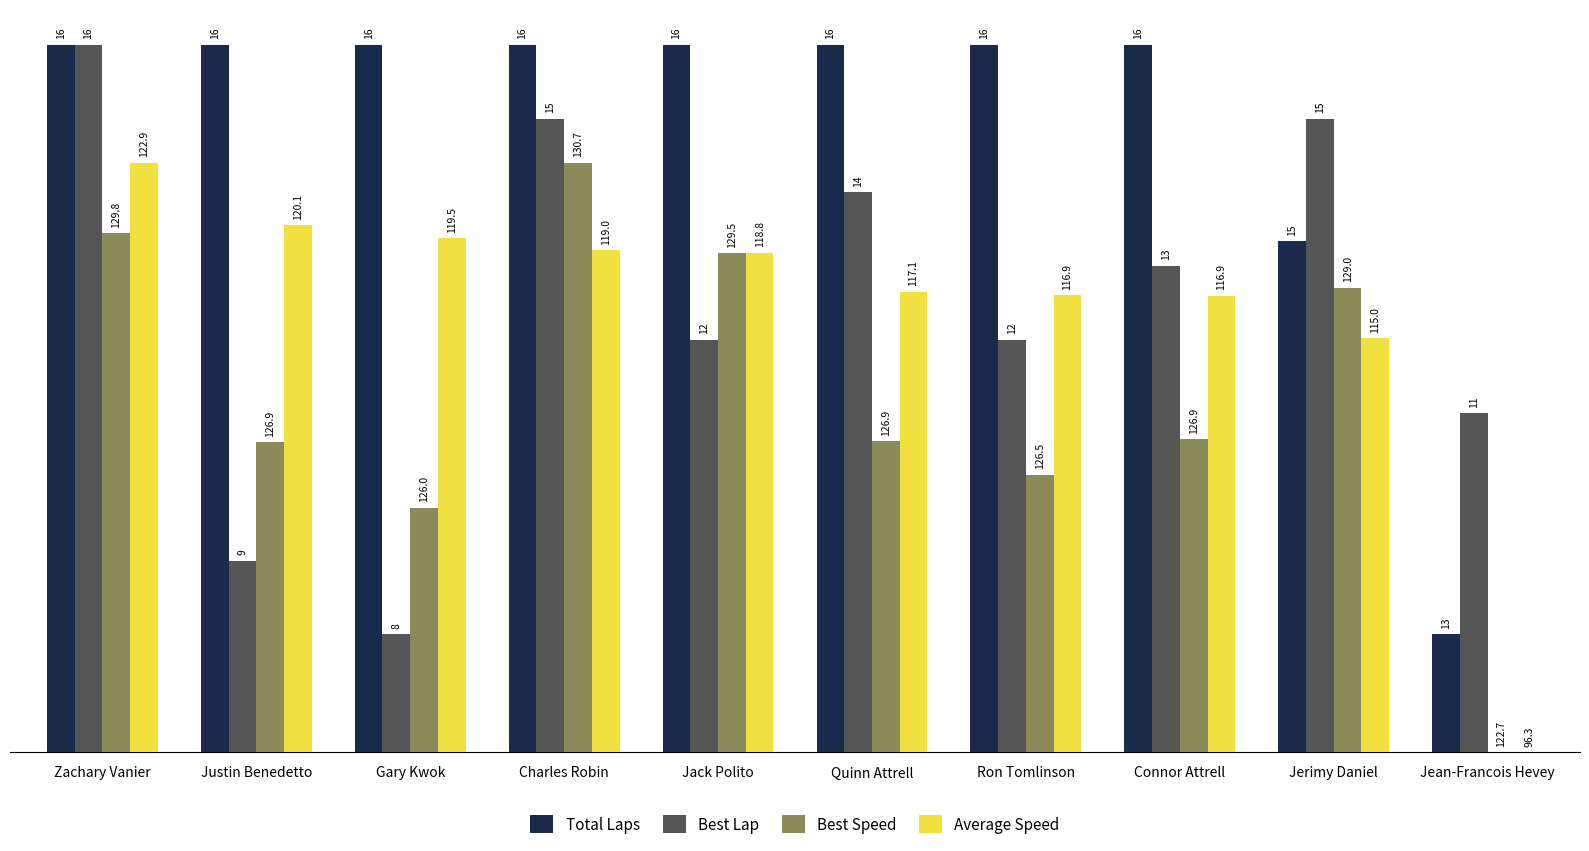

What position from the left is Ron Tomlinson?

7